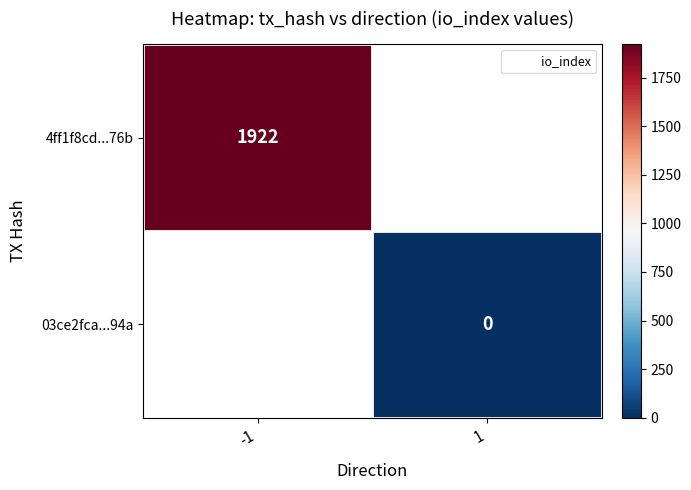

Is the value of 4ff1f8cd...76b at -1 greater than the value of 03ce2fca...94a at -1?

No